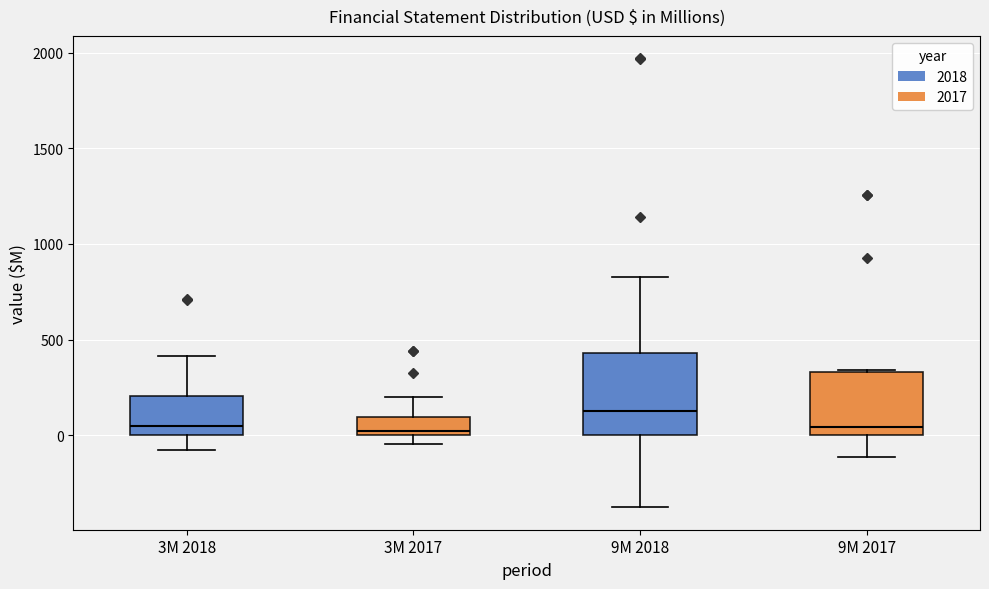

Where does the upper whisker of the box for 3M 2018 end on the y-axis? The values are not printed on the chart, so give them approximately, as read against the axis.

400